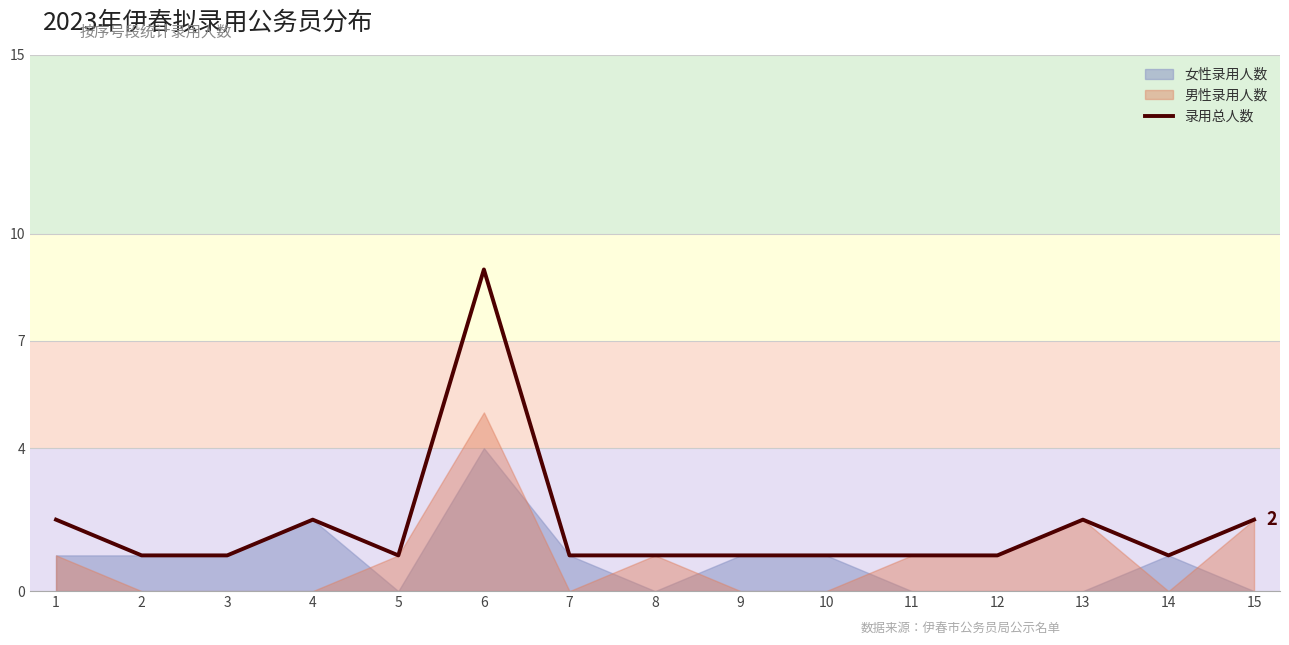

Does the chart display data point markers on the line(s)?

No